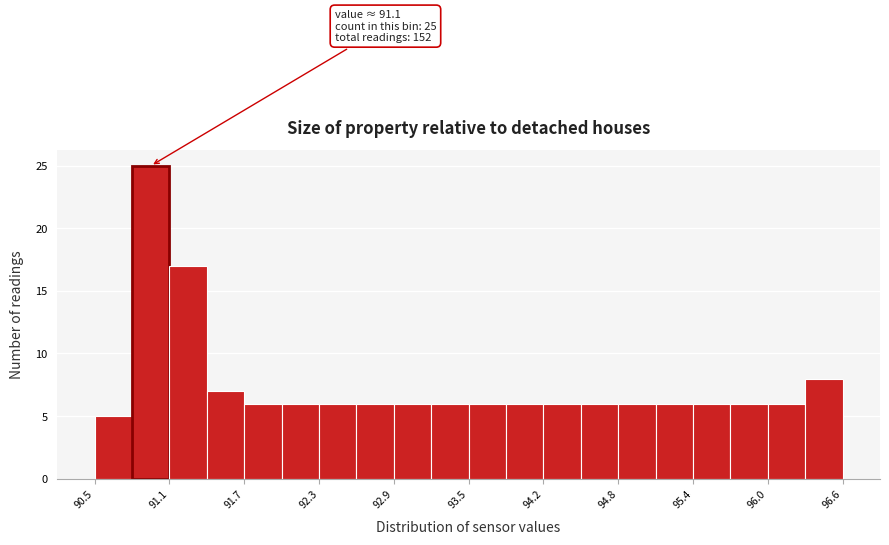

Around what value on the x-axis is the tallest bar? Give the approximate position of its centre, as read against the axis.

91.0